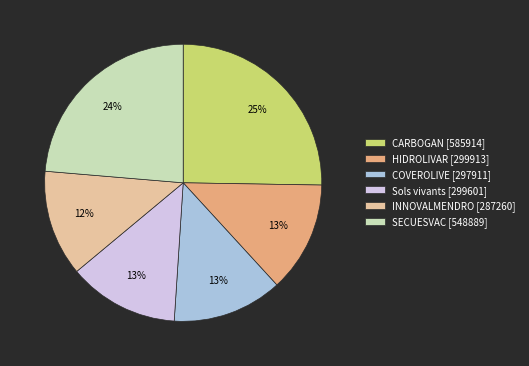

Is HIDROLIVAR [299913] the majority of the pie?

No